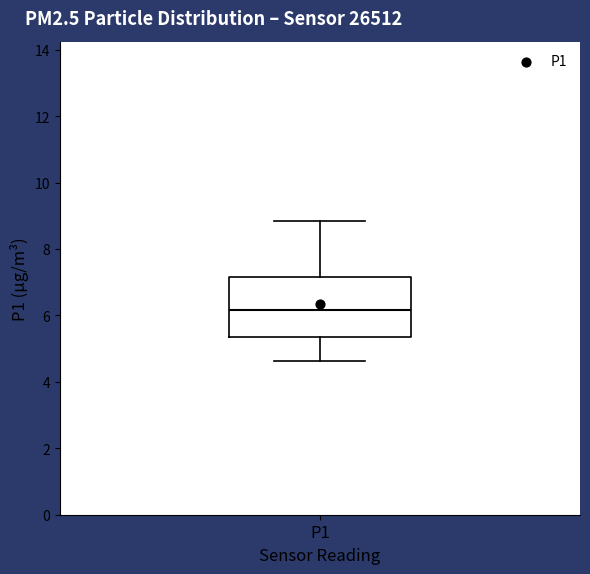

Read this box plot against the y-axis: the position of the median line, the range covered by the box, and the ends of both whiskers. The values are not printed on the chart, so give them approximately, as read against the axis.

median 6.2, box 5.4 to 7.2, whiskers 4.6 to 8.8